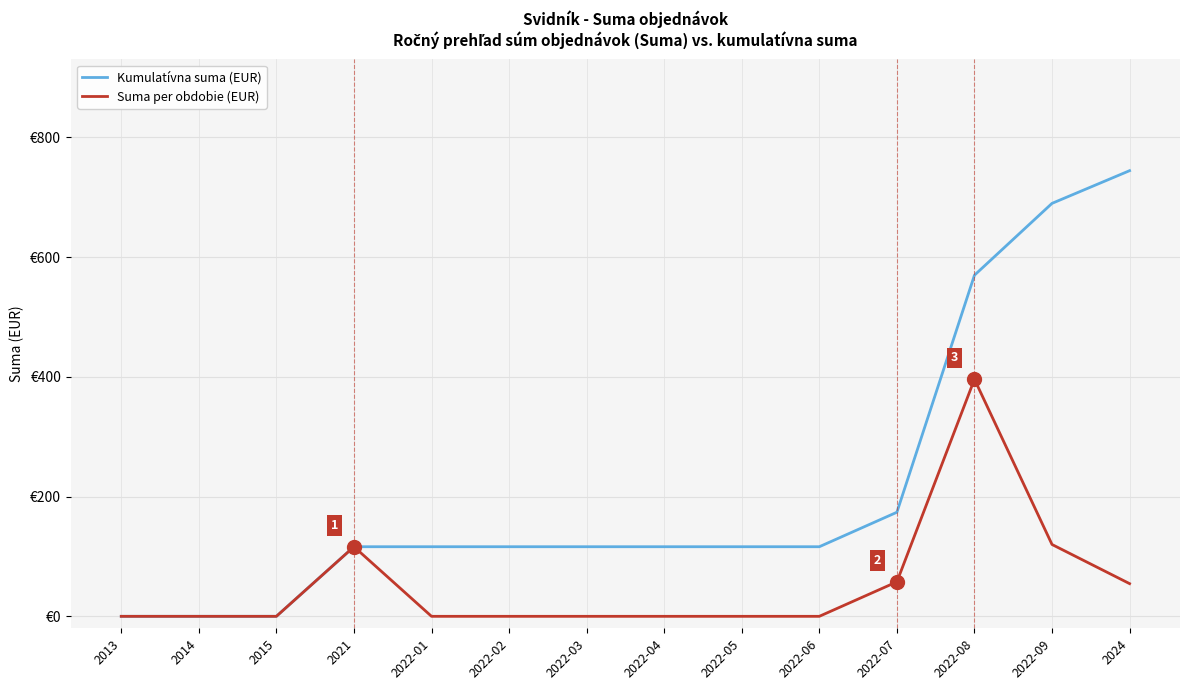

Is it true that Suma per obdobie (EUR) equals 396.0 at 2022-08?

True